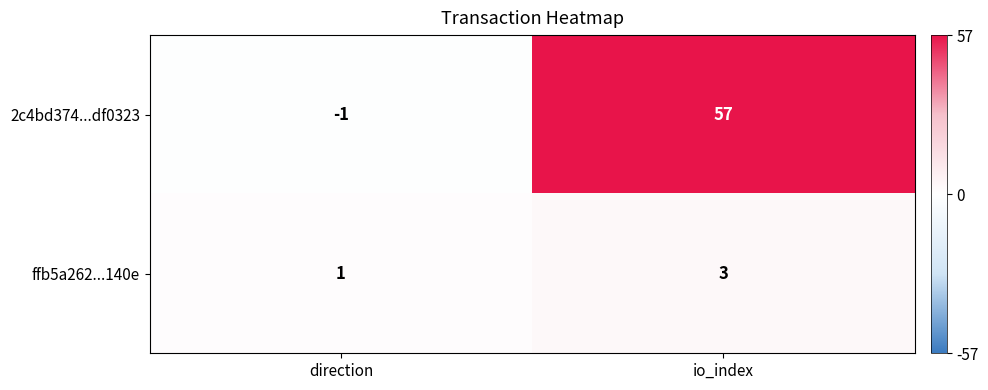

Count the number of data series in this chart.

2